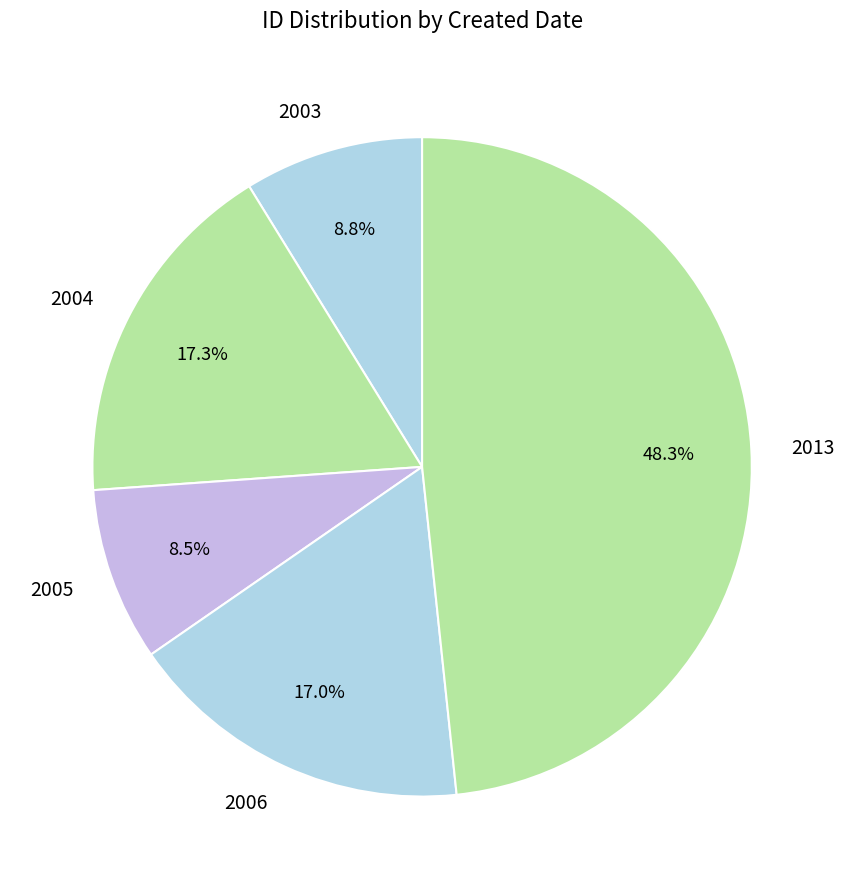

Does any single category account for the majority?

No